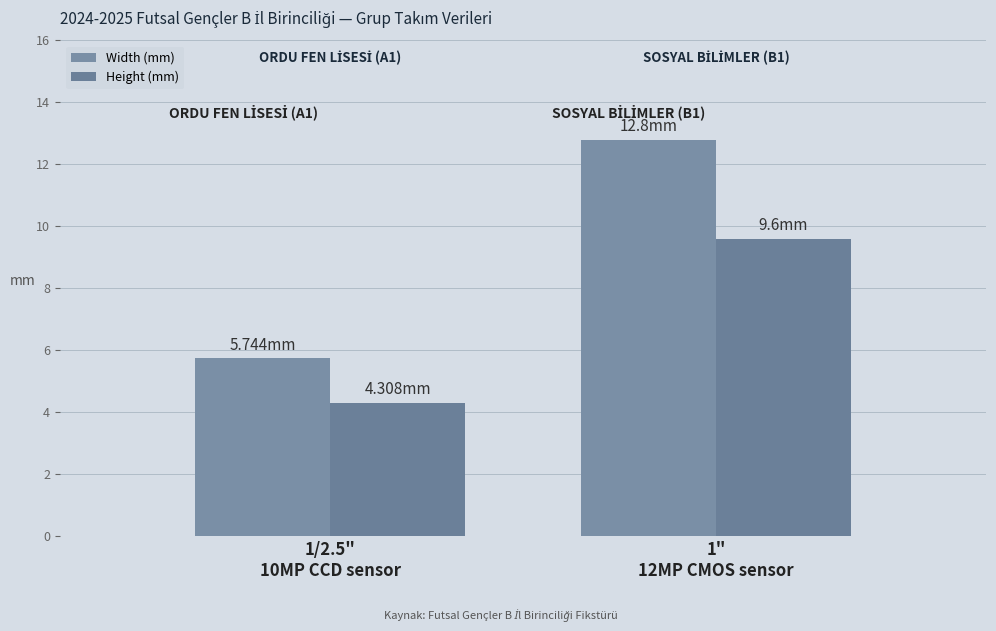

List the series in order of their overall mean, lowest first.

Height (mm), Width (mm)